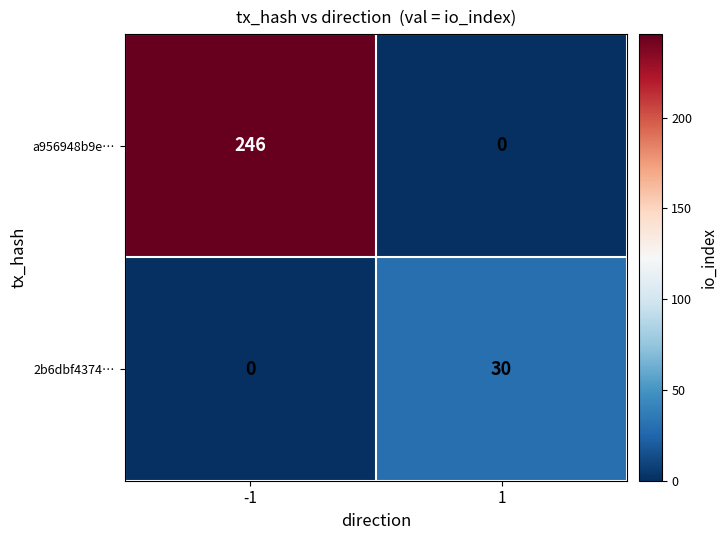

Between -1 and 1, which series saw the biggest shift?

a956948b9e…